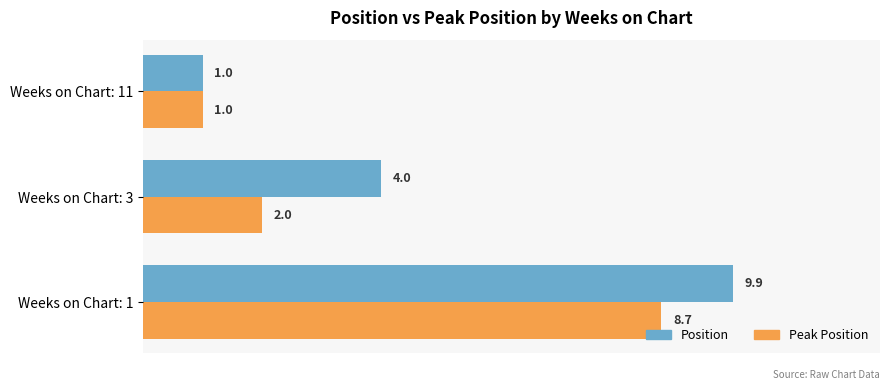

How many categories are shown in the chart?

3